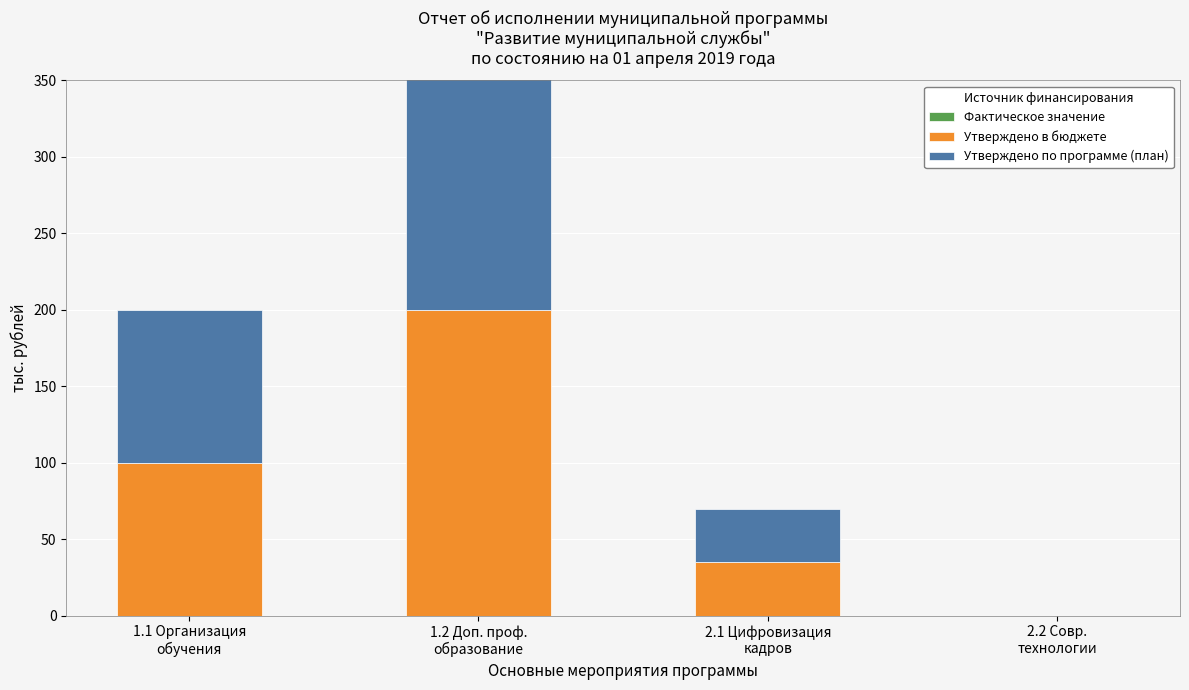

At 2.1 Цифровизация
кадров, list the series in order from largest to smallest.

Утверждено в бюджете, Утверждено по программе (план), Фактическое значение